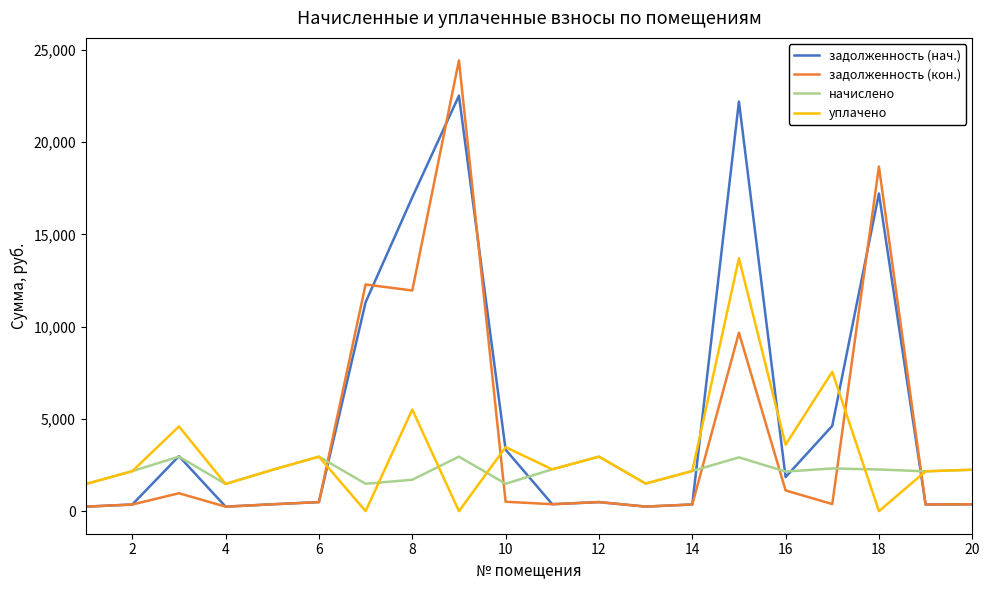

What is the greatest value displayed?

24420.9